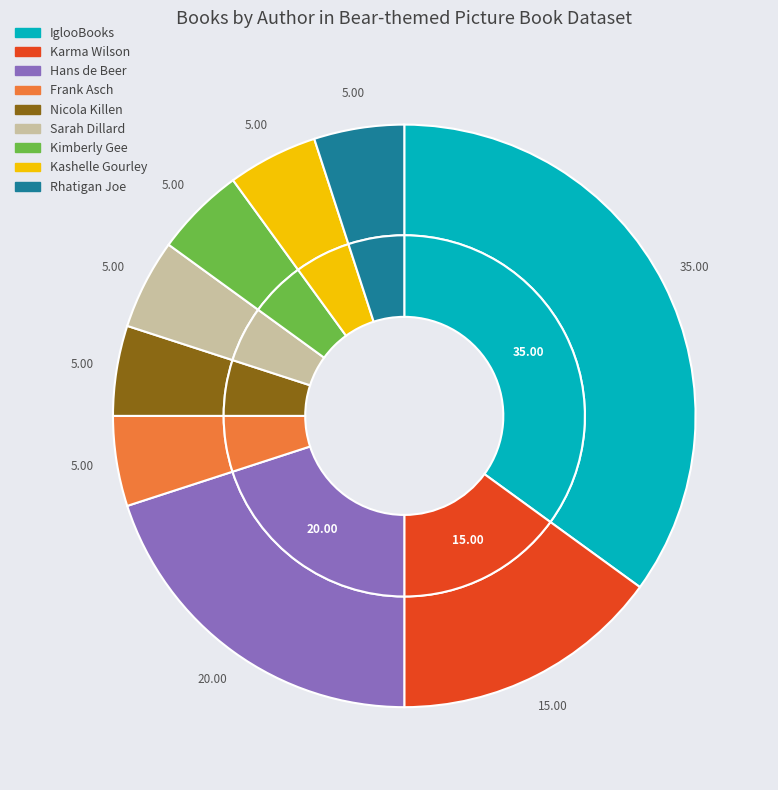

Is there any slice that represents more than half of the pie?

No